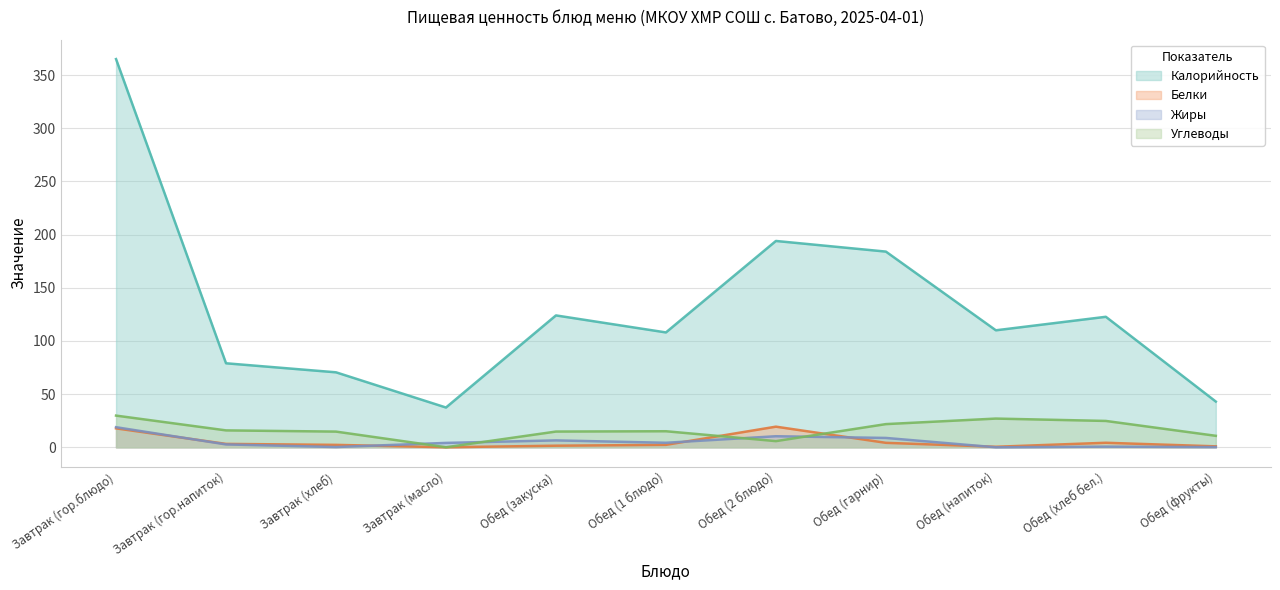

What is the label of the 4th point from the left?

Завтрак (масло)